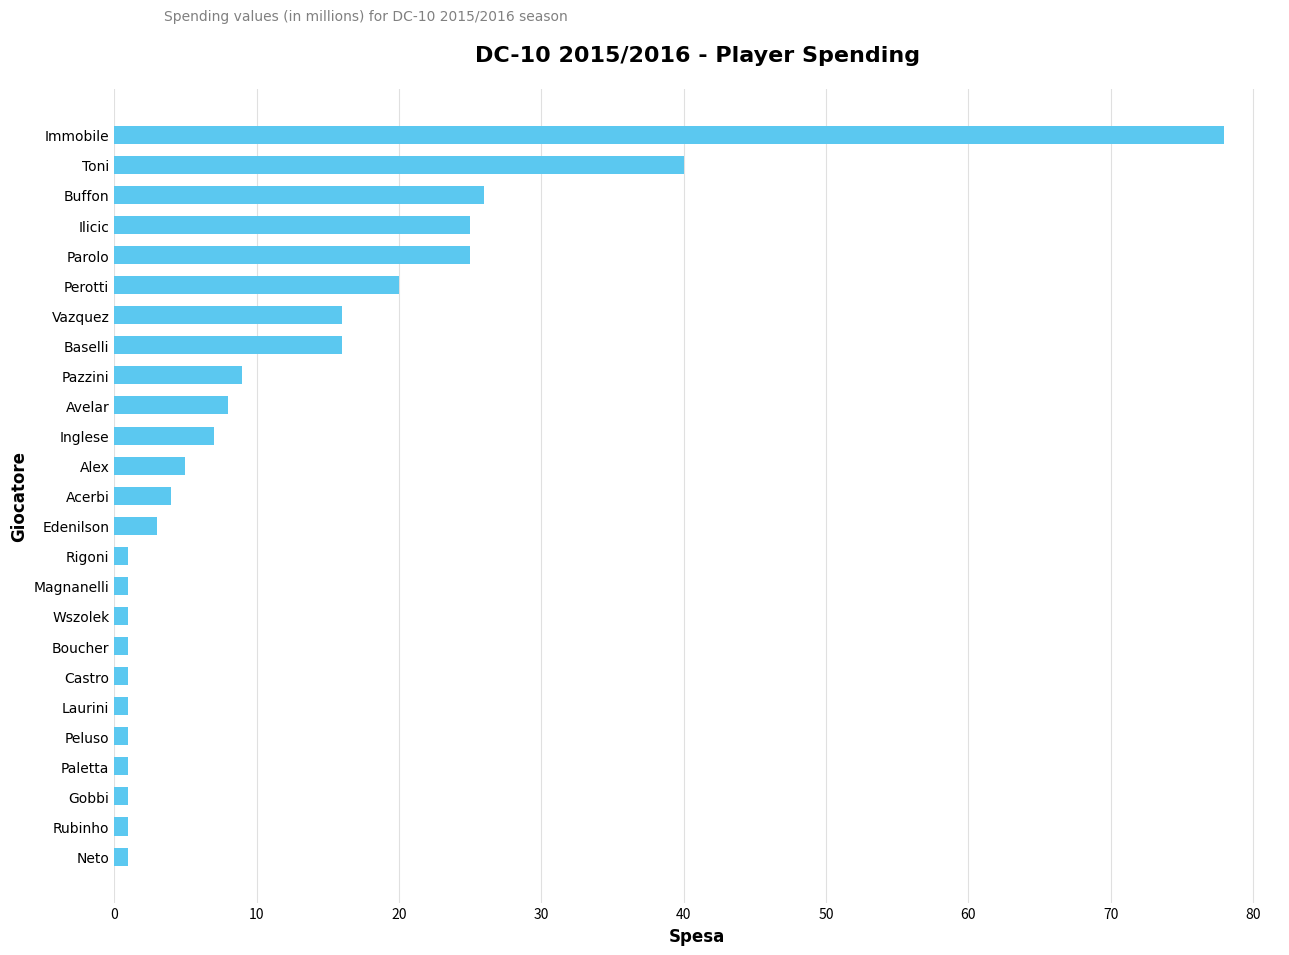

Count the number of categories in the chart.

25